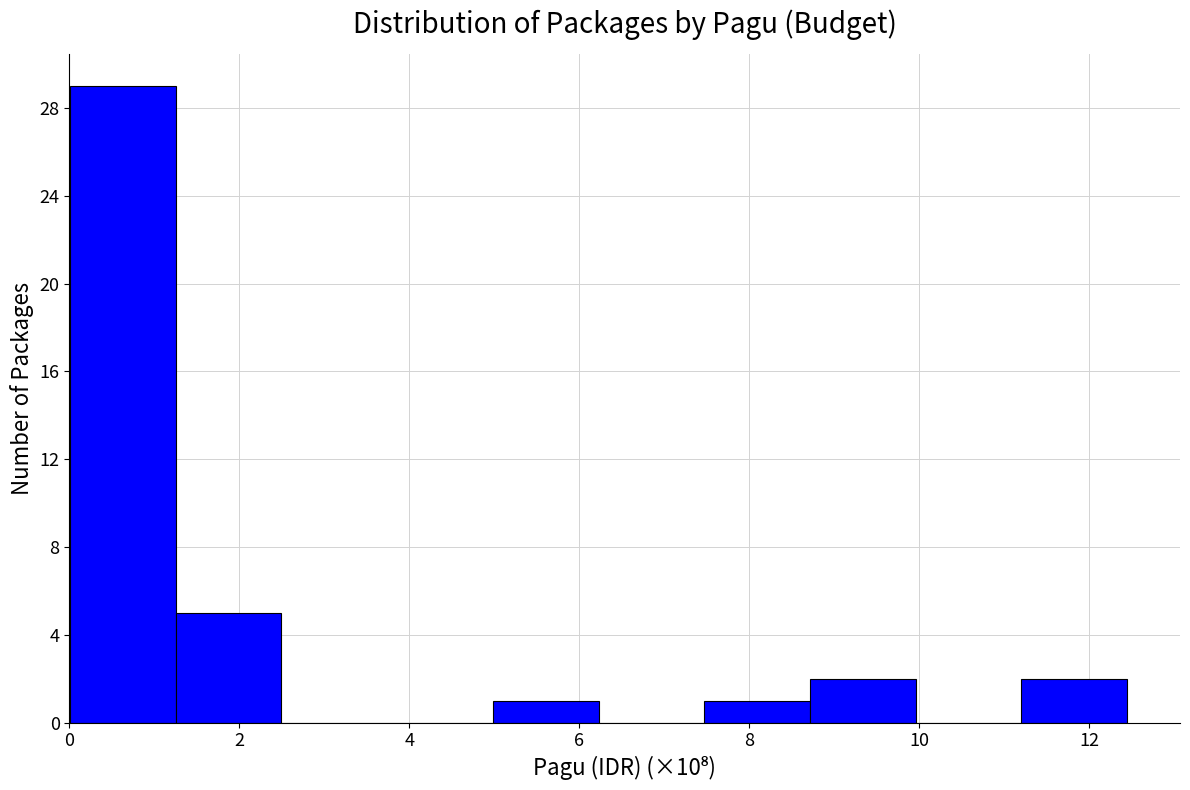

Reading left to right, list every bar in this chart as the range it spans on the x-axis followed by its height. Neither the bar edges nor the heights are printed on the chart, so give them approximately, as read against the axes.

0.0 to 1.2: 29
1.2 to 2.4: 5
2.4 to 3.8: 0
3.8 to 5.0: 0
5.0 to 6.2: 1
6.2 to 7.4: 0
7.4 to 8.8: 1
8.8 to 10.0: 2
10.0 to 11.2: 0
11.2 to 12.4: 2